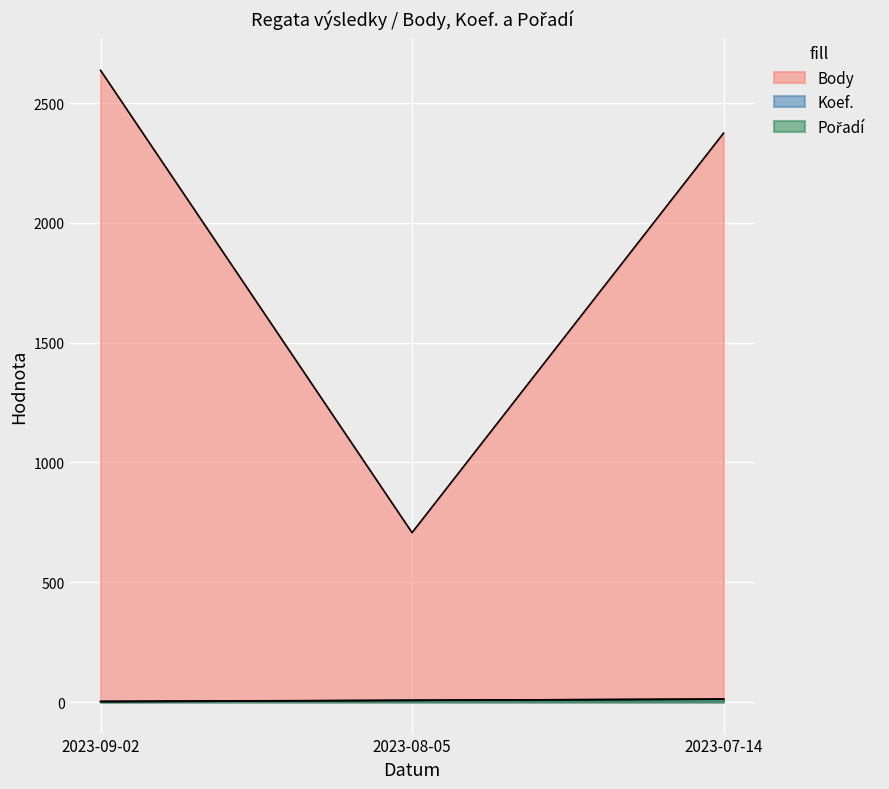

What value does the Pořadí series have at 2023-07-14, to the nearest 10?

10